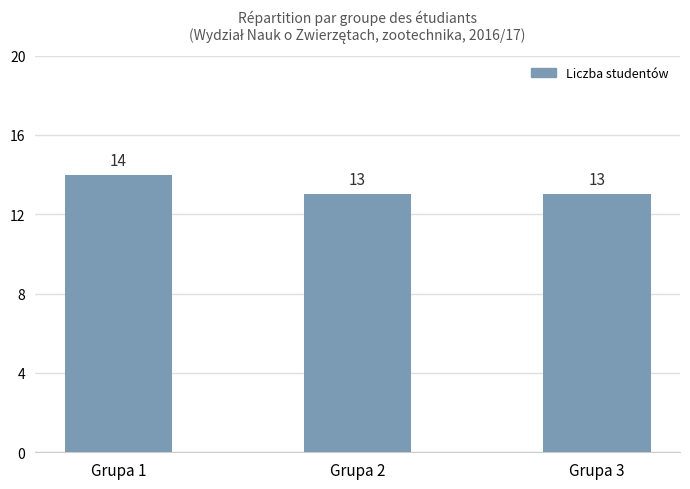

Is it true that the value at Grupa 3 is 13?

True